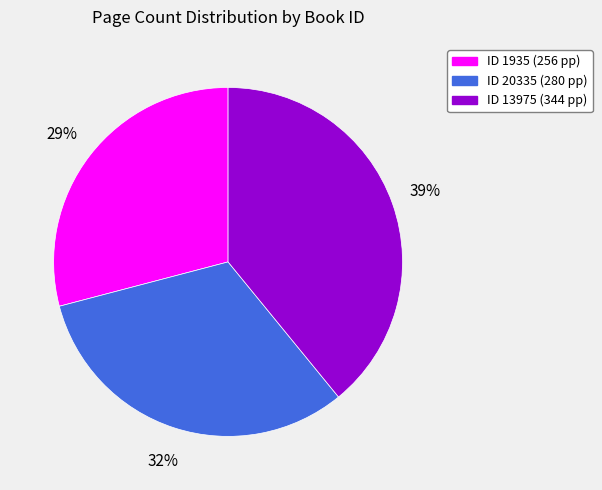

To the nearest percent, what is the average slice percentage?

33%